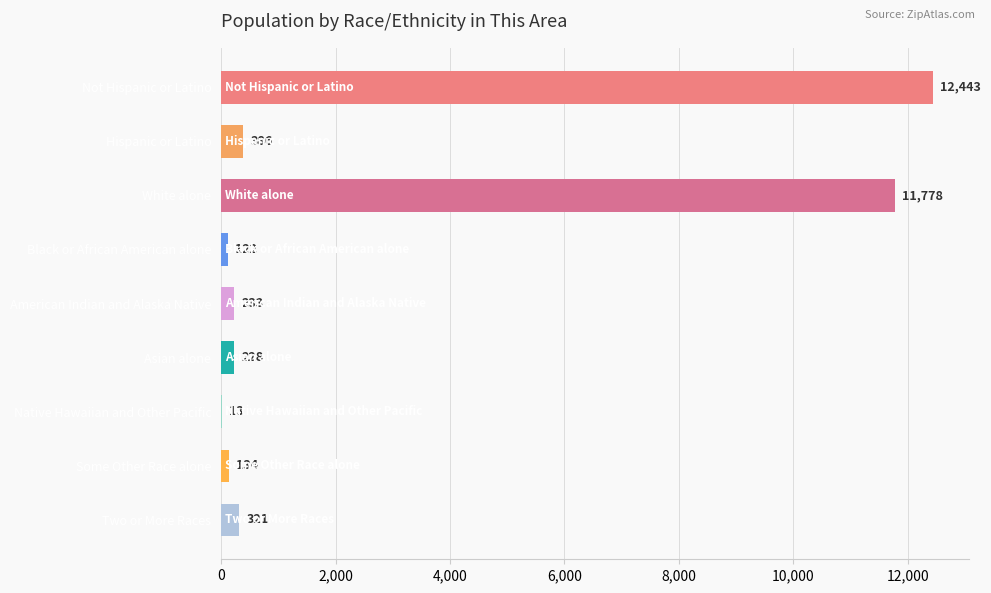

The value at Some Other Race alone is 134. True or false?

True